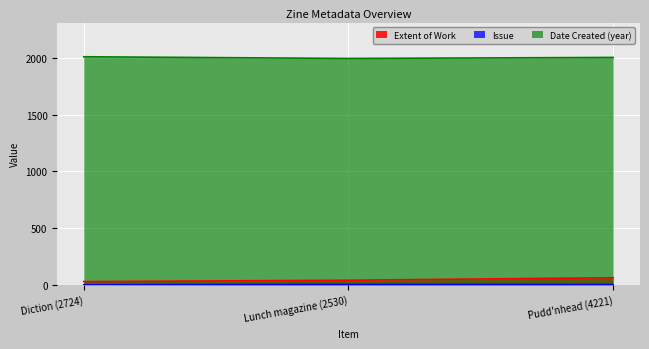

Rank the series at Pudd'nhead (4221) from highest to lowest value.

Date Created (year), Extent of Work, Issue